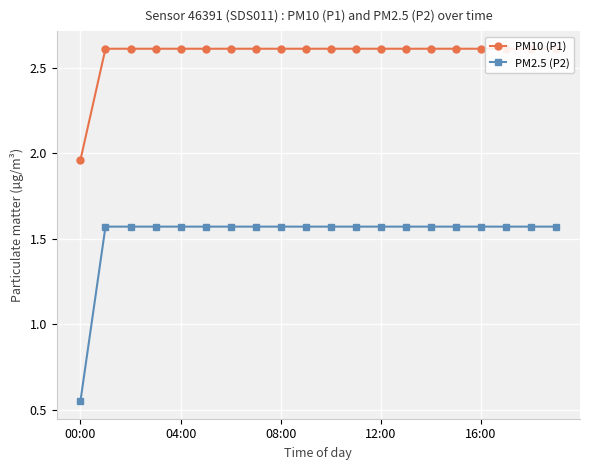

Reading right to left, extract all data points from this chart.

PM10 (P1): 2.6	2.6	2.6	2.6	2.6	2.6	2.6	2.6	2.6	2.6	2.6	2.6	2.6	2.6	2.6	2.6	2.6	2.6	2.6	2.0
PM2.5 (P2): 1.6	1.6	1.6	1.6	1.6	1.6	1.6	1.6	1.6	1.6	1.6	1.6	1.6	1.6	1.6	1.6	1.6	1.6	1.6	0.6